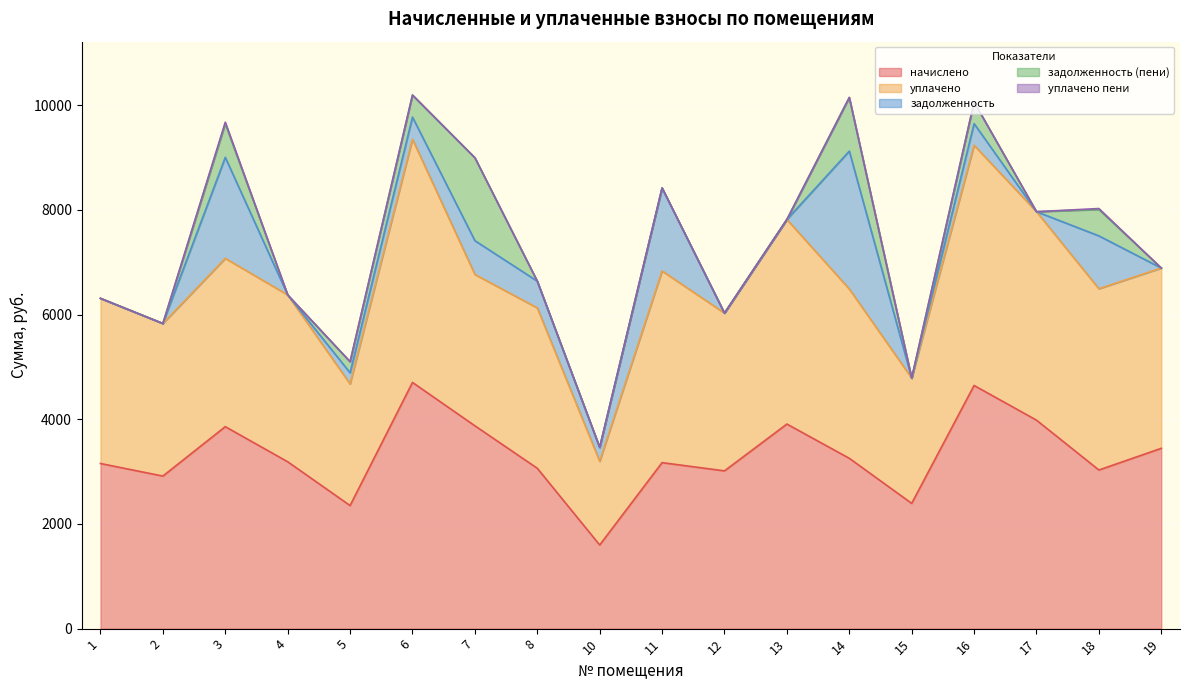

True or false: уплачено пени and начислено cross at least once.

False